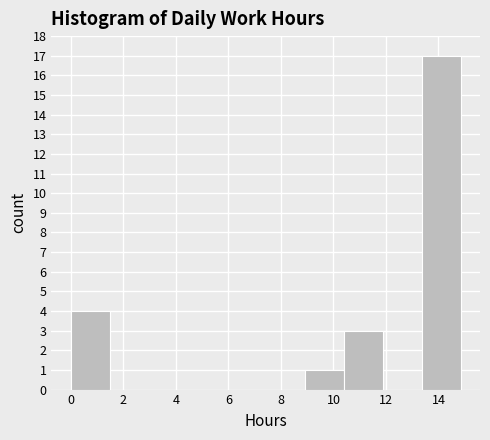

How tall is the bar that spans 10.4 to 11.8 on the x-axis? Neither the bar edges nor the heights are printed on the chart, so give them approximately, as read against the axes.

3